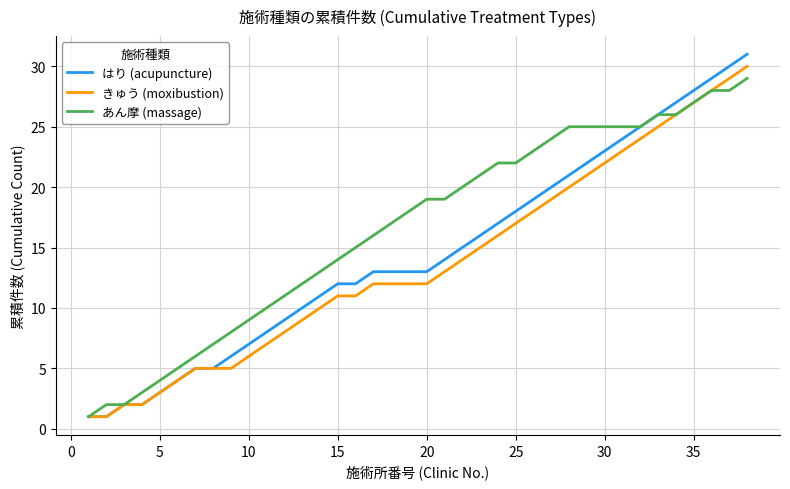

What is the highest value of the きゅう (moxibustion) series?

30